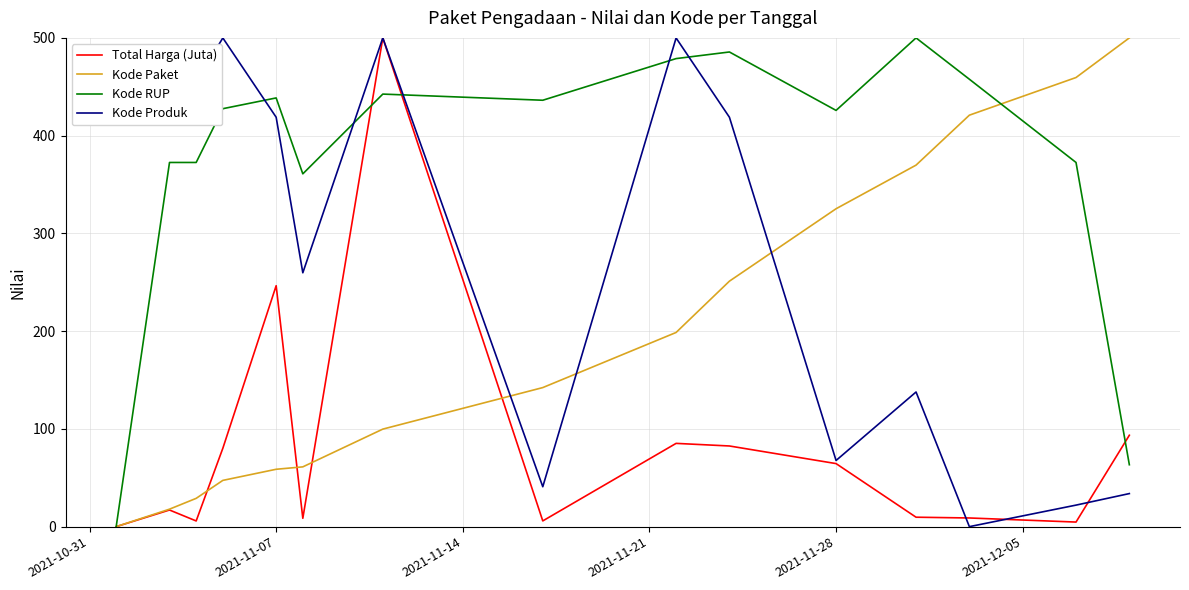

Rank the series by their average value, from lowest to highest.

Total Harga (Juta), Kode Paket, Kode Produk, Kode RUP